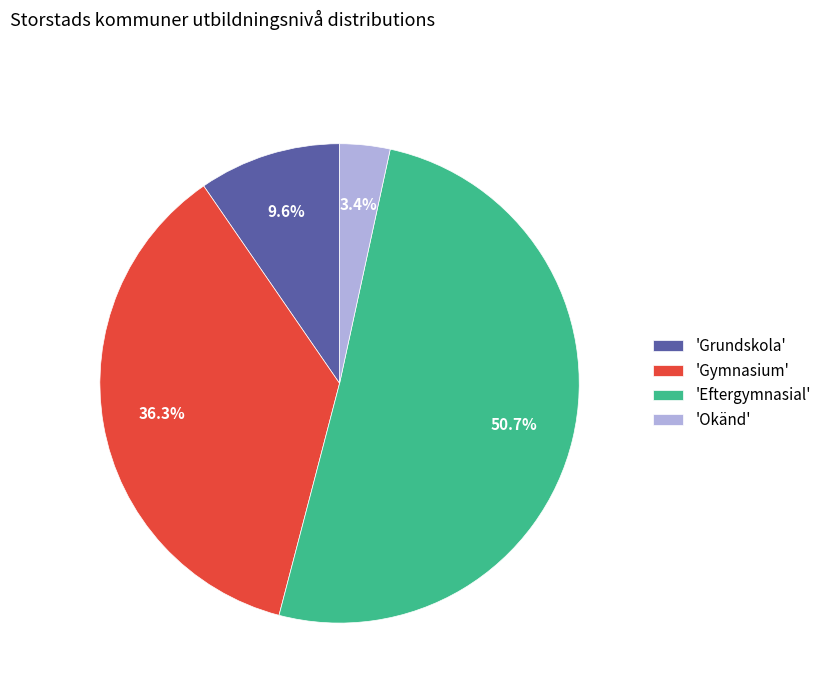

How many slices are in this pie chart?

4